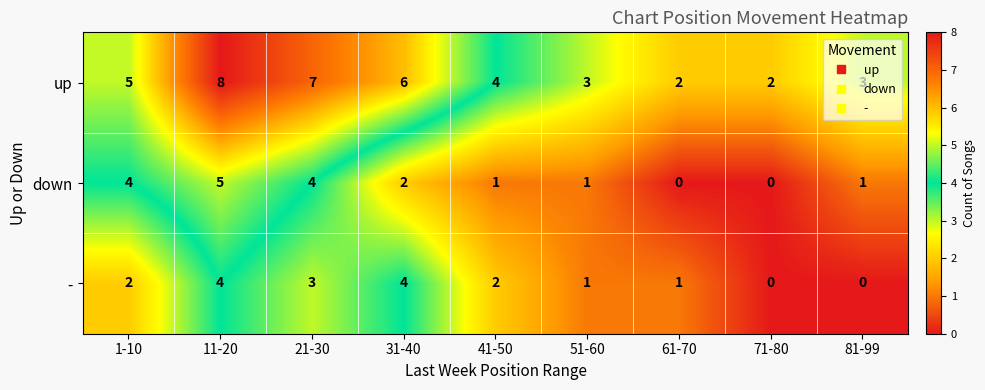

What is the difference between the maximum and minimum values in the - series?

4